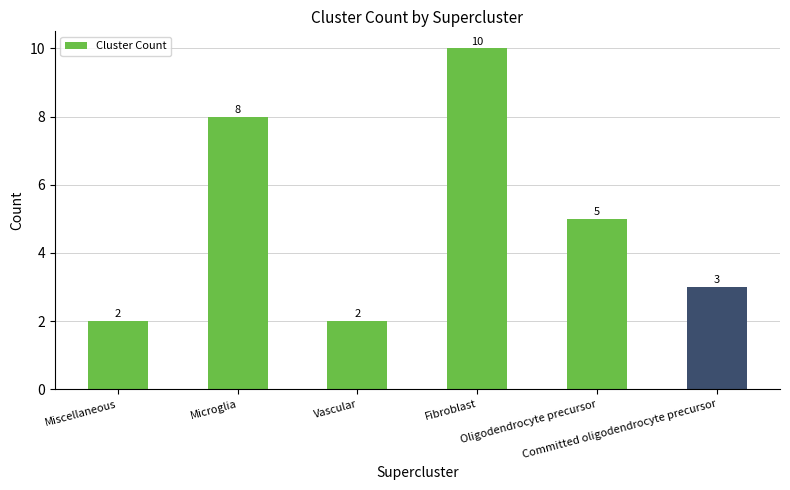

Reading left to right, list all the values displayed in this chart.

2	8	2	10	5	3